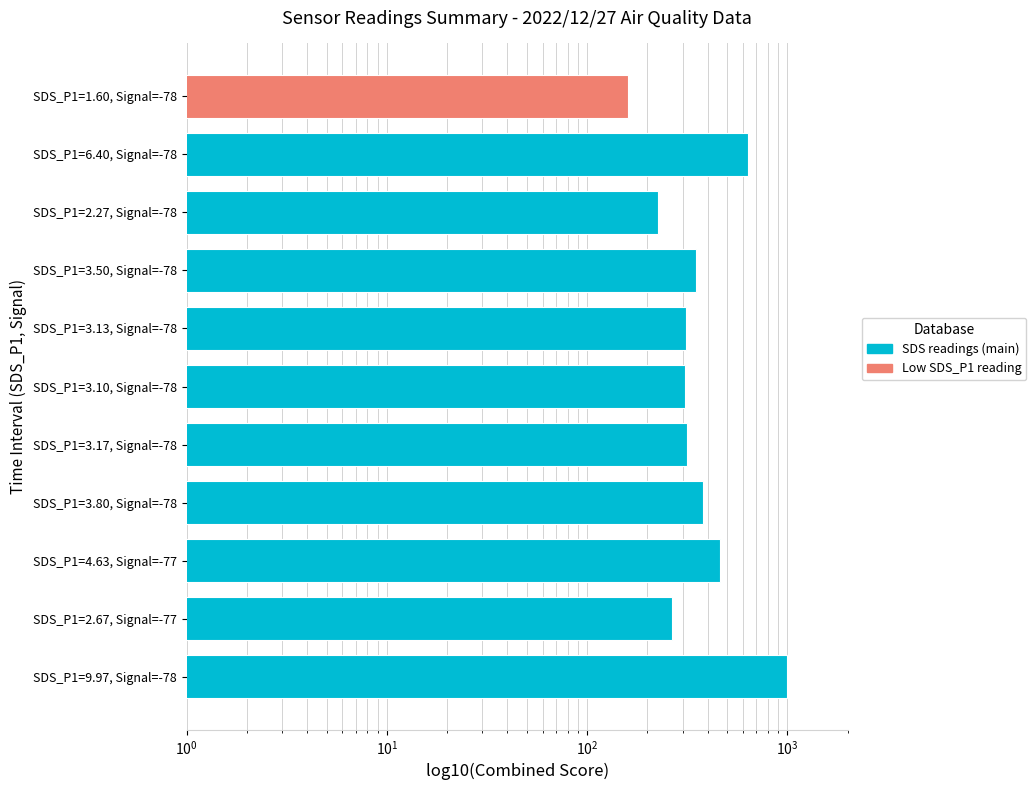

Count the number of data series in this chart.

1